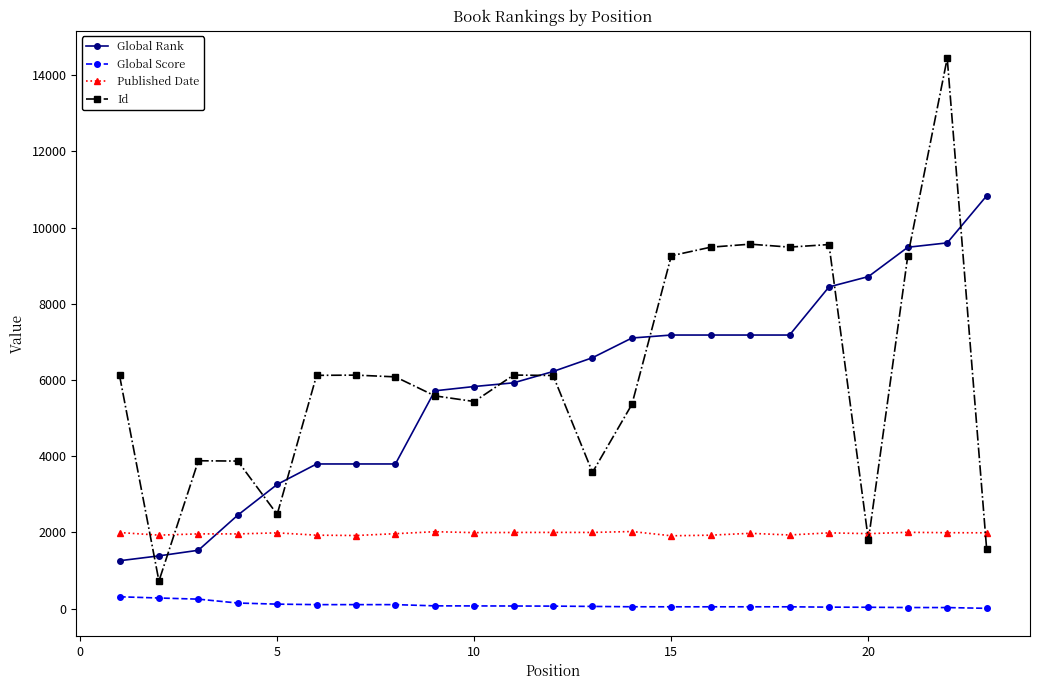

What is the maximum value shown in the chart?

14443